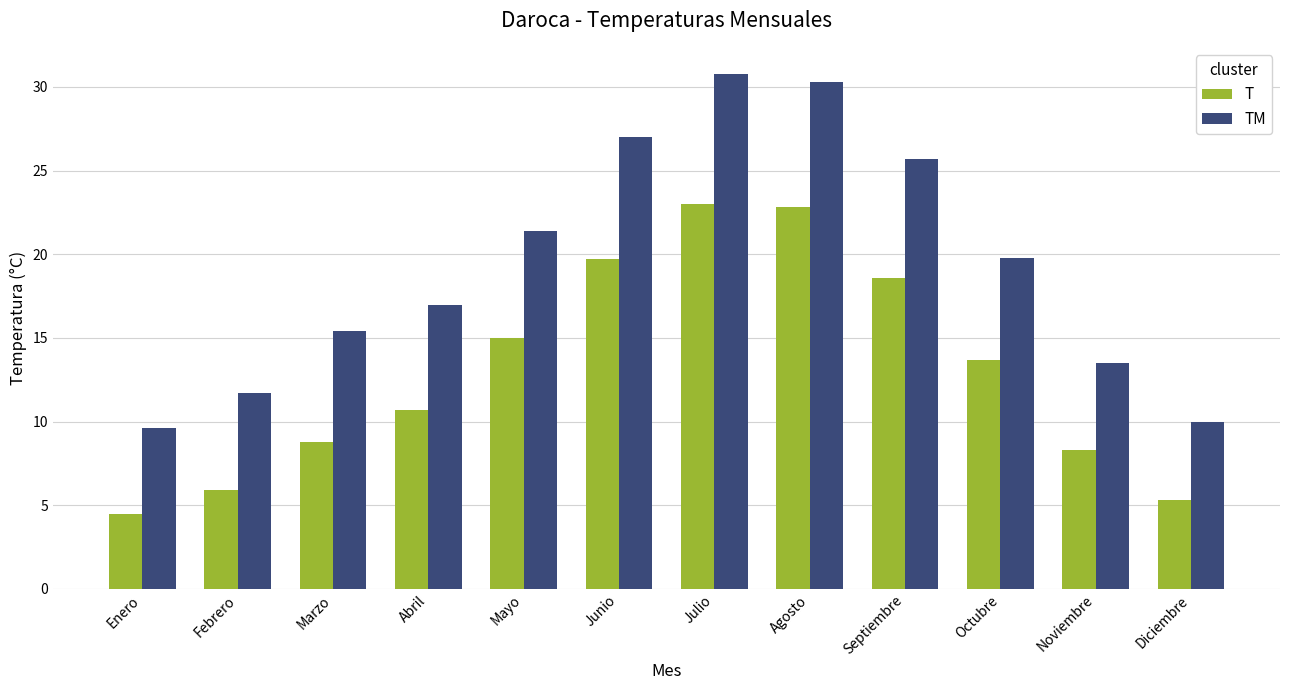

What is the difference between the maximum and minimum values in the T series?

18.5